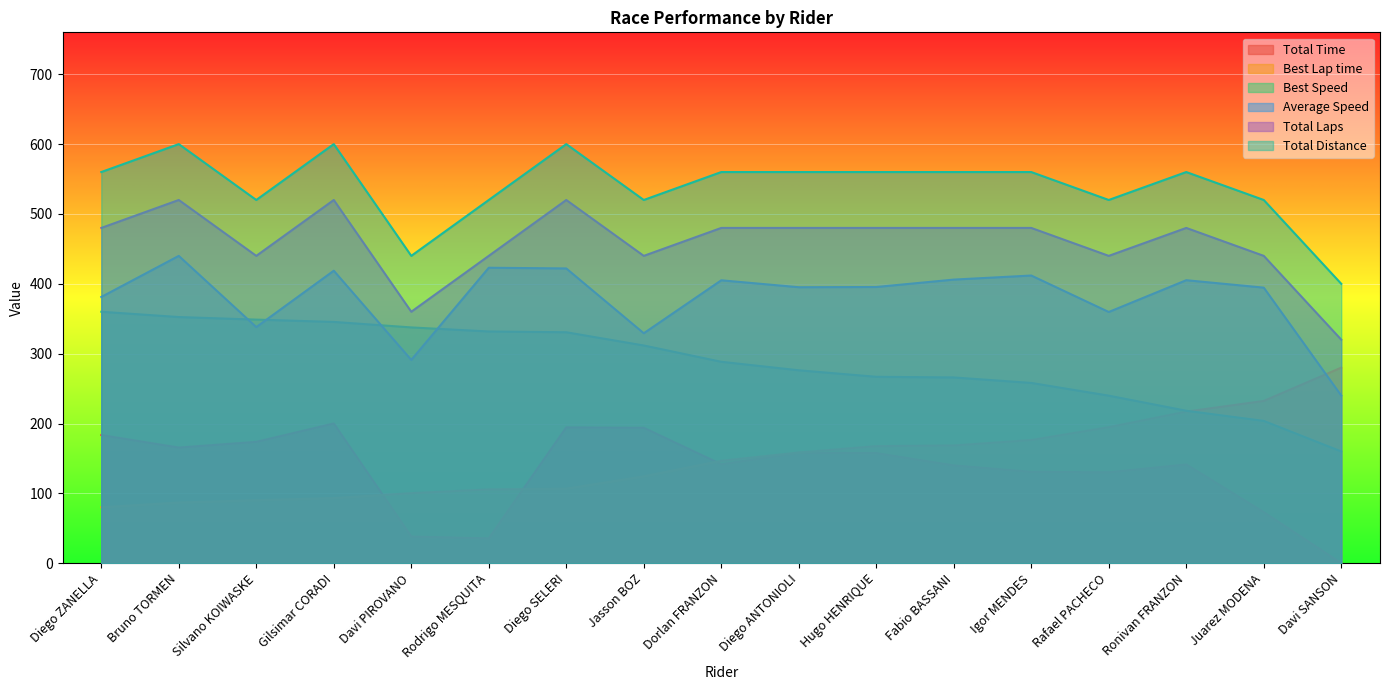

Rank the series by their maximum value, from highest to lowest.

Total Distance, Total Laps, Average Speed, Best Speed, Best Lap time, Total Time